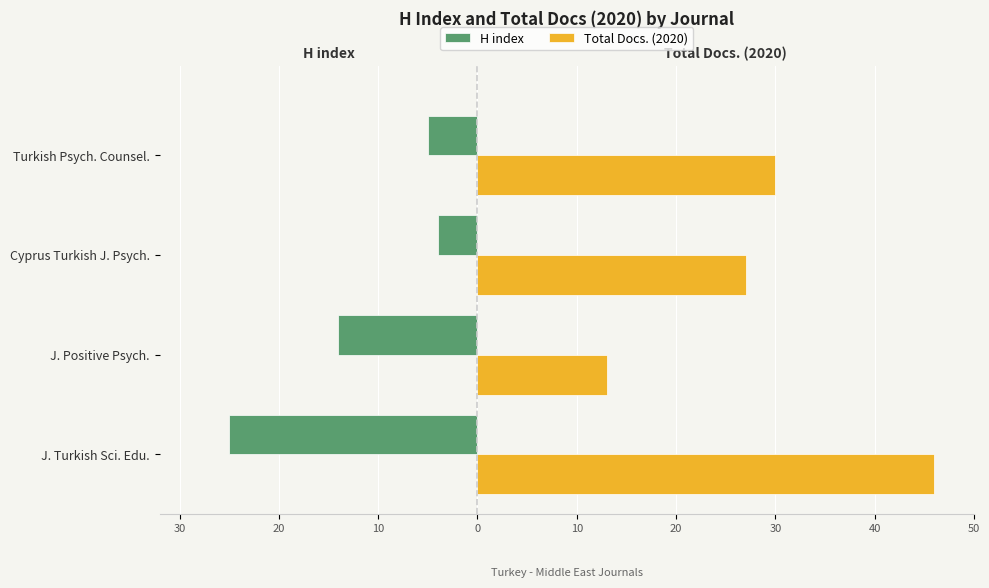

Reading right to left, transcribe all the data shown in this chart.

H index: -5	-4	-14	-25
Total Docs. (2020): 30	27	13	46